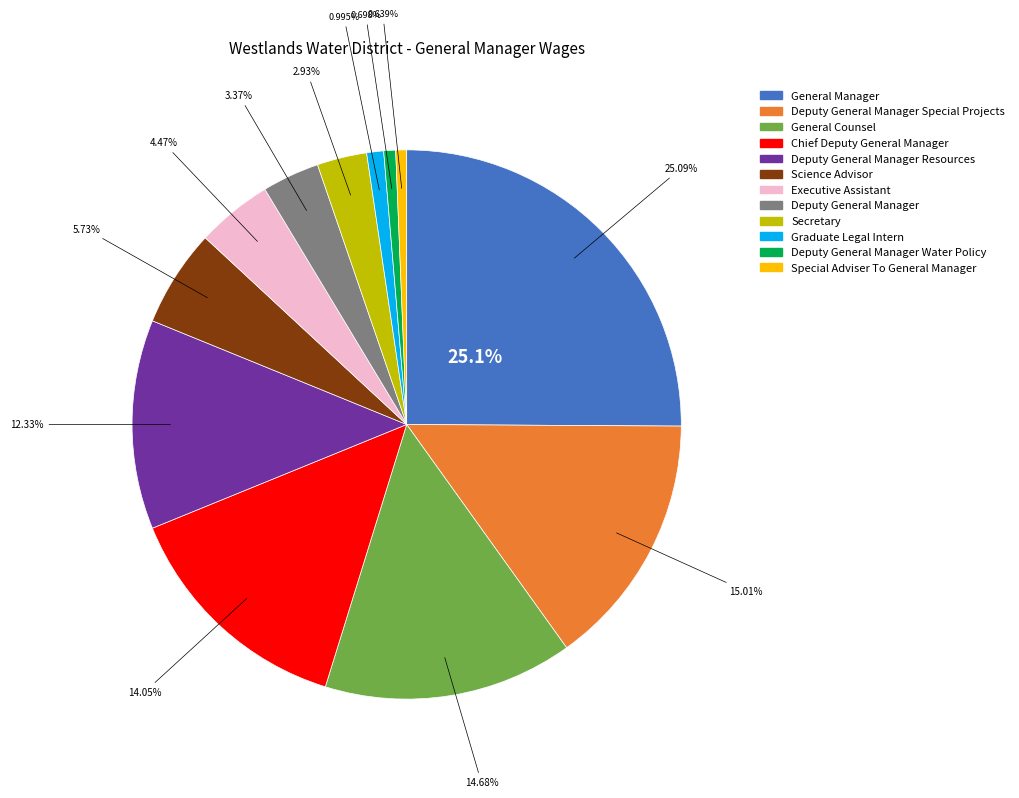

Rank the categories by value from highest to lowest.

General Manager, Deputy General Manager Special Projects, General Counsel, Chief Deputy General Manager, Deputy General Manager Resources, Science Advisor, Executive Assistant, Deputy General Manager, Secretary, Graduate Legal Intern, Deputy General Manager Water Policy, Special Adviser To General Manager